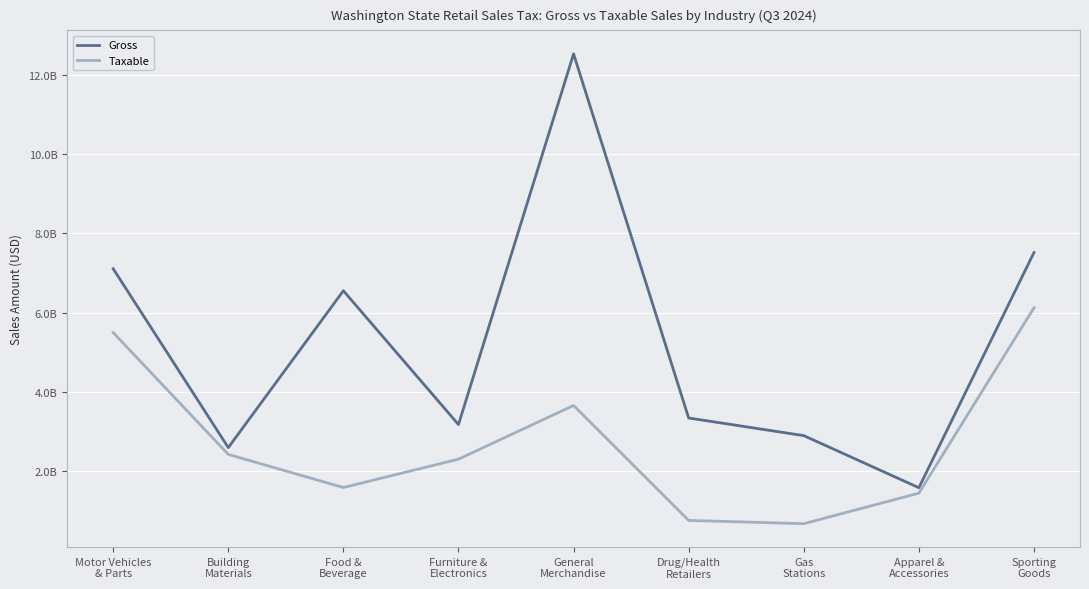

True or false: Taxable and Gross intersect in this chart.

False